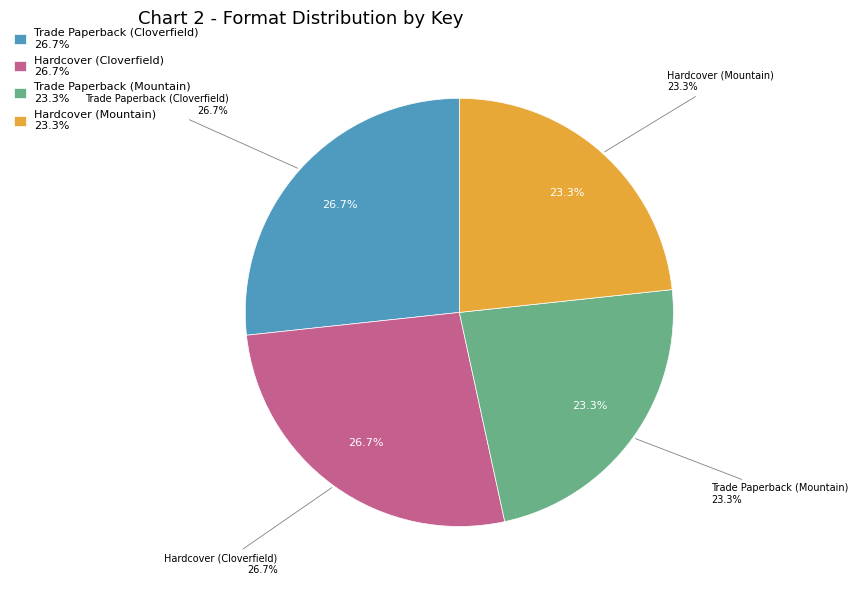

Which category has the smallest portion of the pie?

Trade Paperback (Mountain)